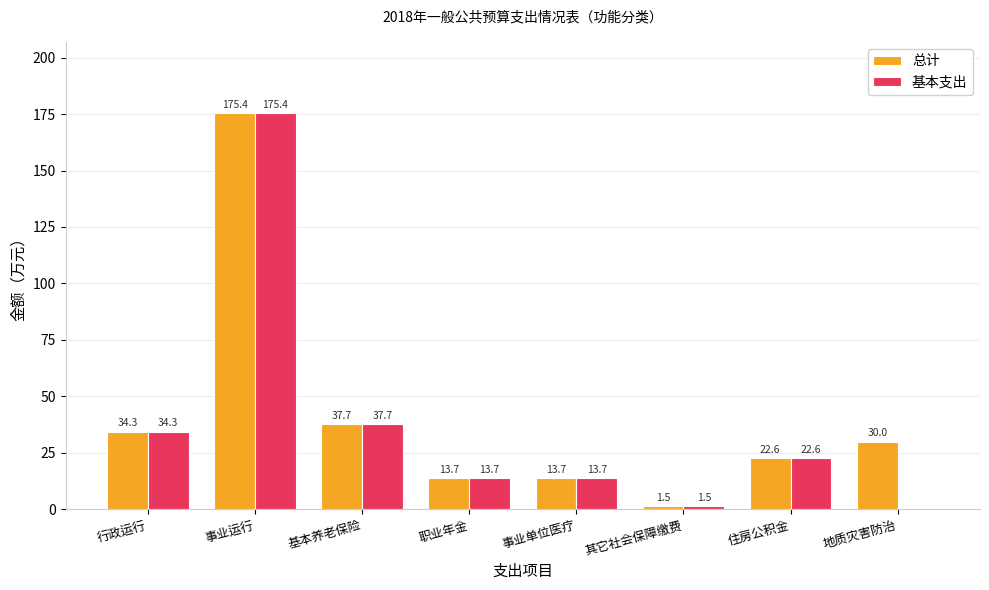

At which label does 总计 first exceed 30?

行政运行